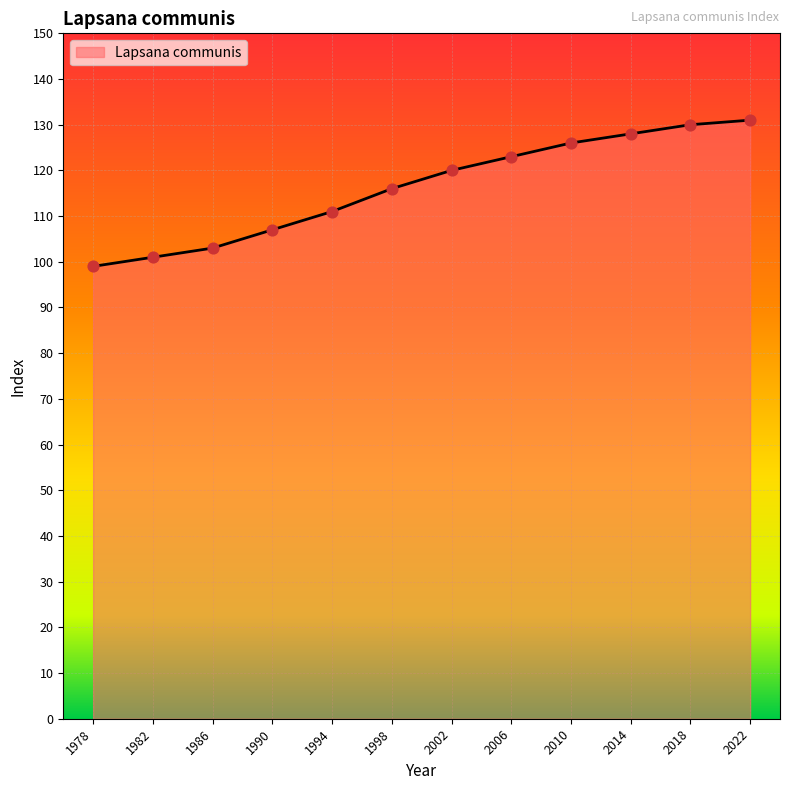

What is the change in value from 1990 to 2006?

+16